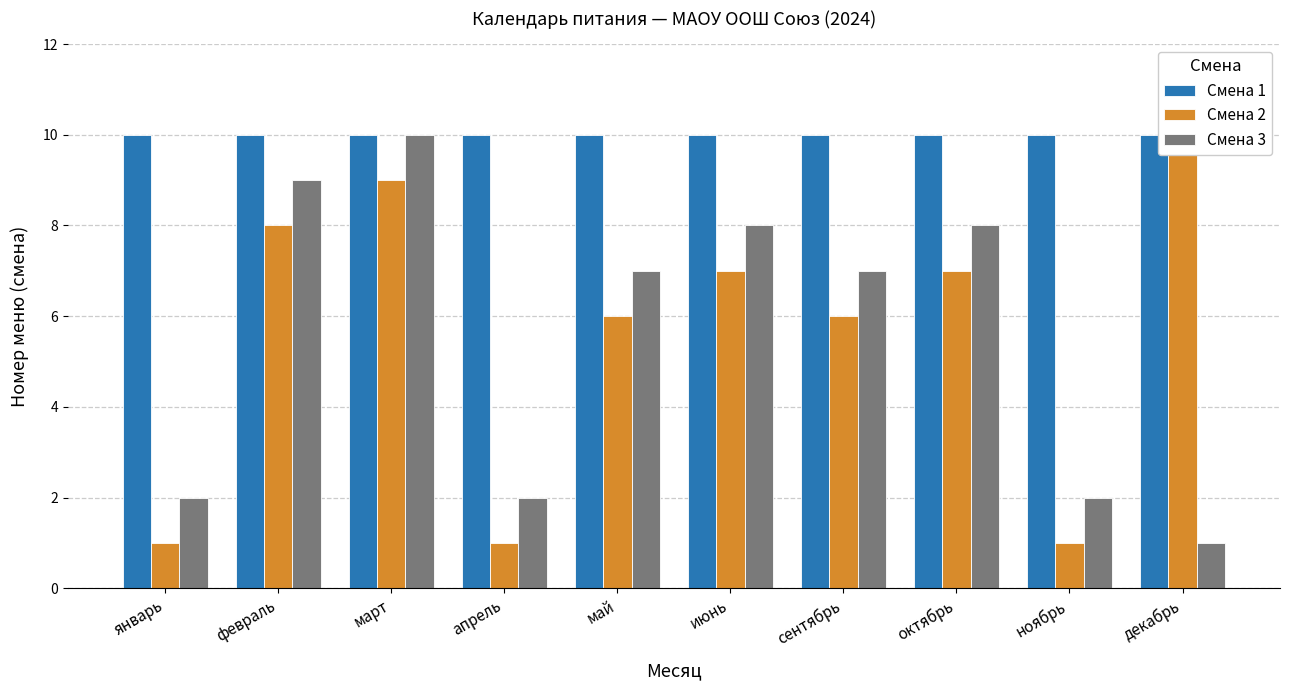

What is the label of the 1st bar from the right?

декабрь